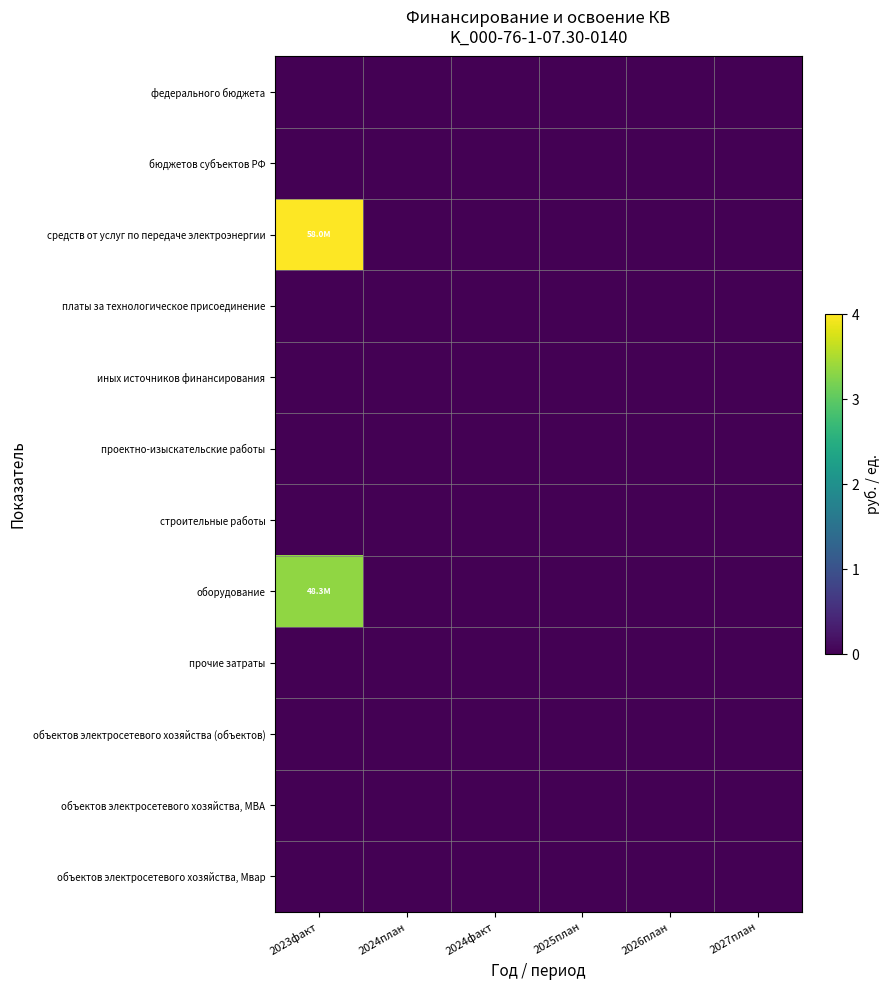

Reading left to right, extract all data points from this chart.

федерального бюджета: 2023факт=0.0	2024план=0.0	2024факт=0.0	2025план=0.0	2026план=0.0	2027план=0.0
бюджетов субъектов РФ: 2023факт=0.0	2024план=0.0	2024факт=0.0	2025план=0.0	2026план=0.0	2027план=0.0
средств от услуг по передаче электроэнергии: 2023факт=4.0	2024план=0.0	2024факт=0.0	2025план=0.0	2026план=0.0	2027план=0.0
платы за технологическое присоединение: 2023факт=0.0	2024план=0.0	2024факт=0.0	2025план=0.0	2026план=0.0	2027план=0.0
иных источников финансирования: 2023факт=0.0	2024план=0.0	2024факт=0.0	2025план=0.0	2026план=0.0	2027план=0.0
проектно-изыскательские работы: 2023факт=0.0	2024план=0.0	2024факт=0.0	2025план=0.0	2026план=0.0	2027план=0.0
строительные работы: 2023факт=0.0	2024план=0.0	2024факт=0.0	2025план=0.0	2026план=0.0	2027план=0.0
оборудование: 2023факт=3.3	2024план=0.0	2024факт=0.0	2025план=0.0	2026план=0.0	2027план=0.0
прочие затраты: 2023факт=0.0	2024план=0.0	2024факт=0.0	2025план=0.0	2026план=0.0	2027план=0.0
объектов электросетевого хозяйства (объектов): 2023факт=0.0	2024план=0.0	2024факт=0.0	2025план=0.0	2026план=0.0	2027план=0.0
объектов электросетевого хозяйства, МВА: 2023факт=0.0	2024план=0.0	2024факт=0.0	2025план=0.0	2026план=0.0	2027план=0.0
объектов электросетевого хозяйства, Мвар: 2023факт=0.0	2024план=0.0	2024факт=0.0	2025план=0.0	2026план=0.0	2027план=0.0